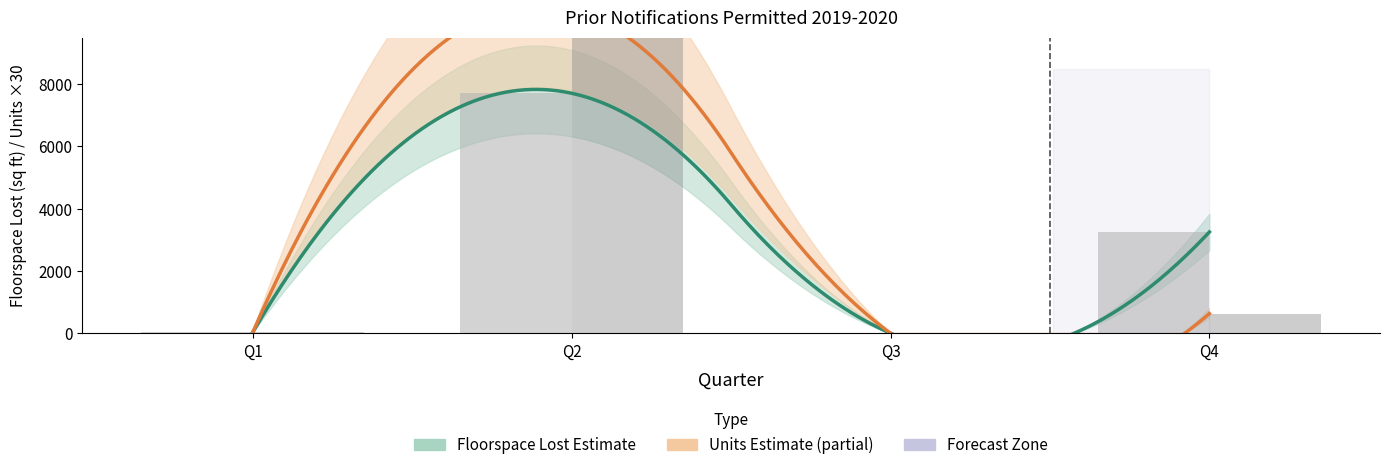

How many categories are shown in the chart?

4